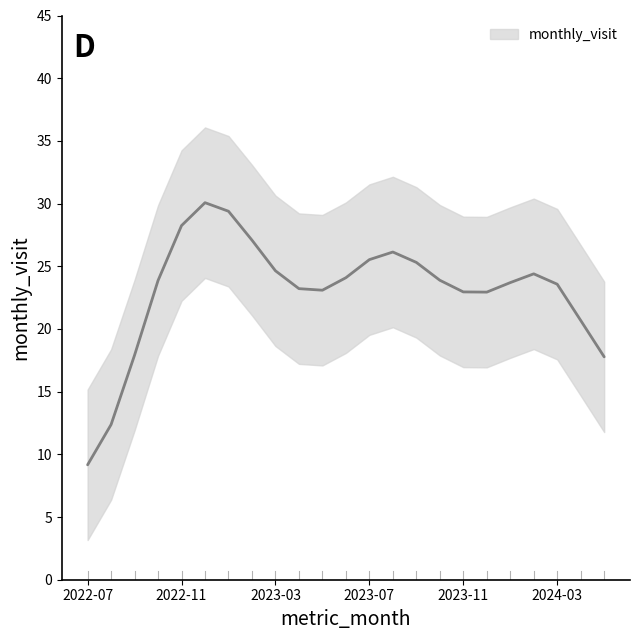

How many points are lower than both their immediate neighbors (excluding endpoints)?

2